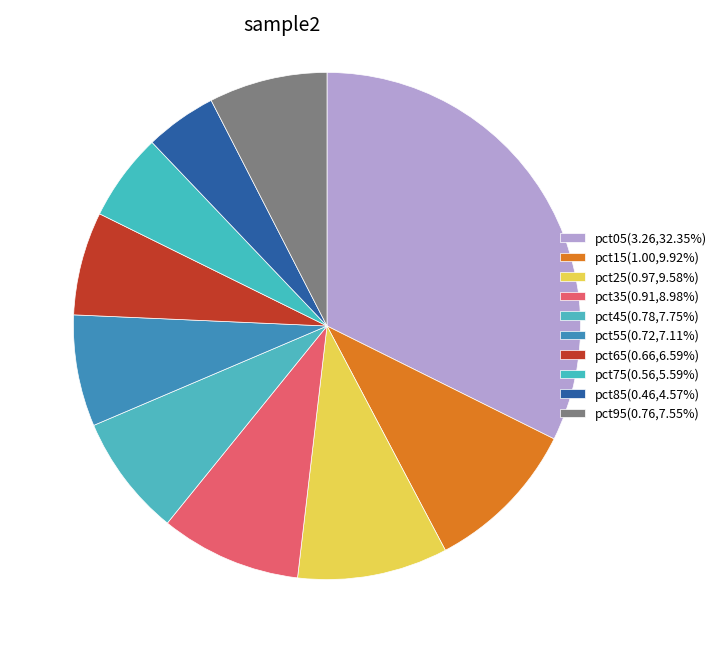

Combined, do pct05 and pct55 account for over 50%?

No